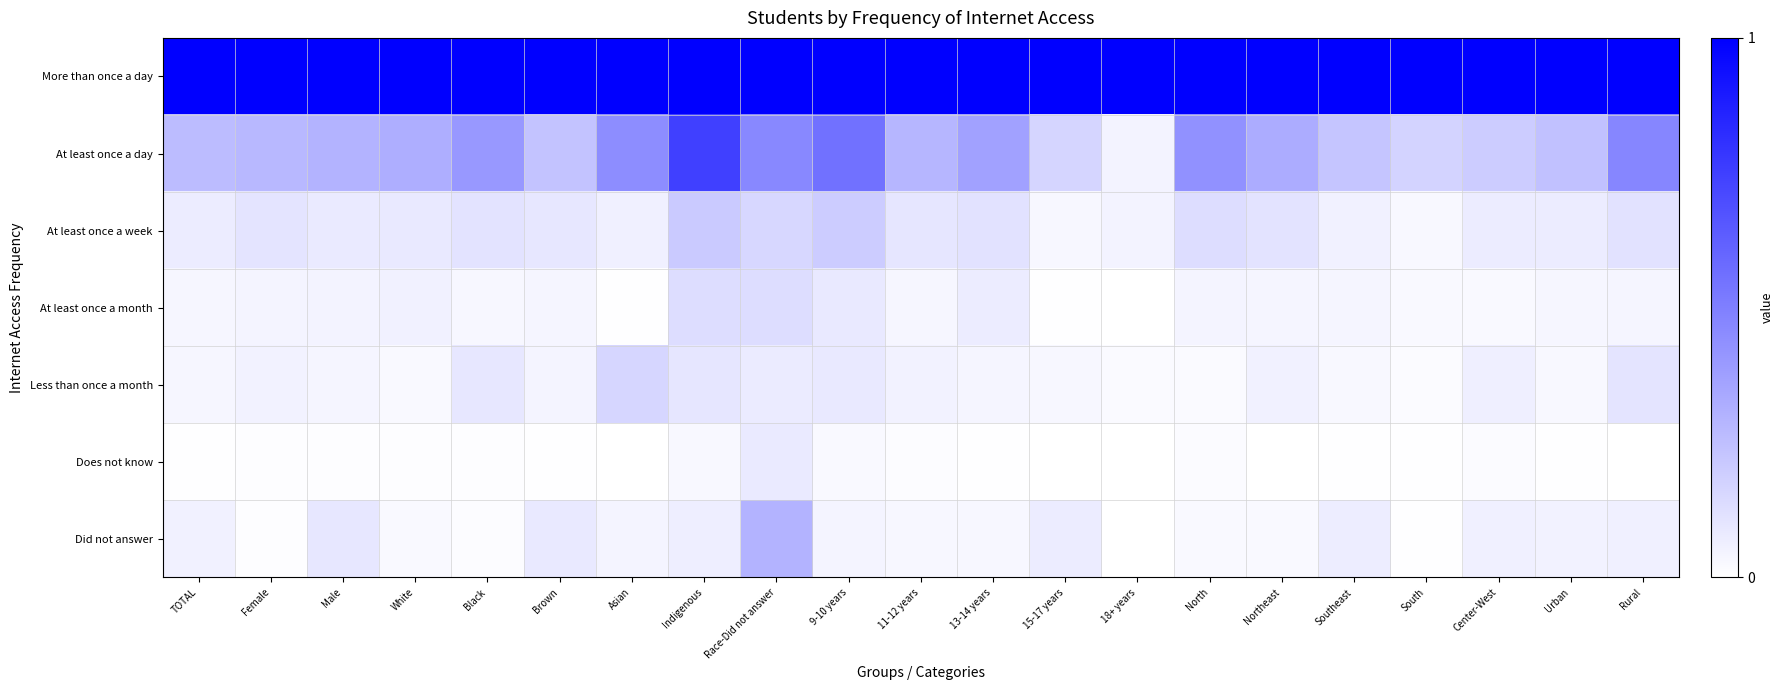

What is the total value across all series at 11-12 years?

1.5